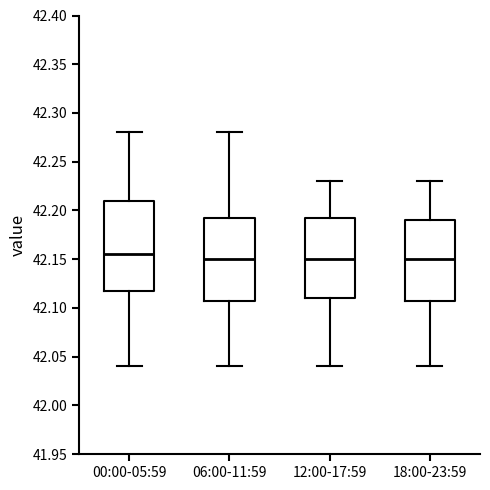

Reading left to right, read every box against the y-axis: the position of its median line, the range the box covers, and the ends of its whiskers. The values are not printed on the chart, so give them approximately, as read against the axis.

00:00-05:59: median 42.155, box 42.120 to 42.210, whiskers 42.040 to 42.280
06:00-11:59: median 42.150, box 42.110 to 42.195, whiskers 42.040 to 42.280
12:00-17:59: median 42.150, box 42.110 to 42.195, whiskers 42.040 to 42.230
18:00-23:59: median 42.150, box 42.110 to 42.190, whiskers 42.040 to 42.230